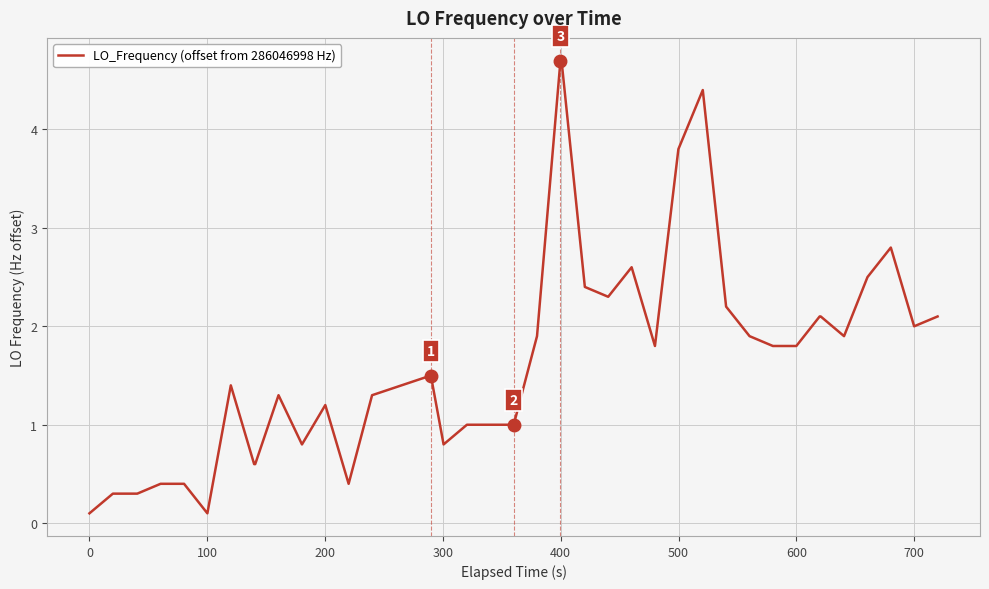

Reading left to right, what are all the values shown in this chart?

0.1	0.3	0.3	0.3	0.4	0.4	0.1	1.4	0.6	0.6	1.3	0.8	1.2	0.4	1.3	1.5	0.8	1.0	1.0	1.0	1.9	4.7	4.7	2.4	2.3	2.6	1.8	3.8	4.4	2.2	1.9	1.8	1.8	2.1	2.1	1.9	2.5	2.8	2.0	2.1